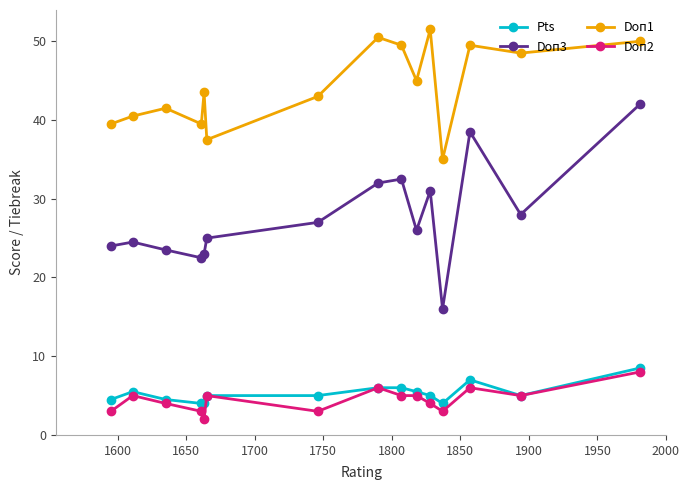

What is the minimum value shown in the chart?

2.0